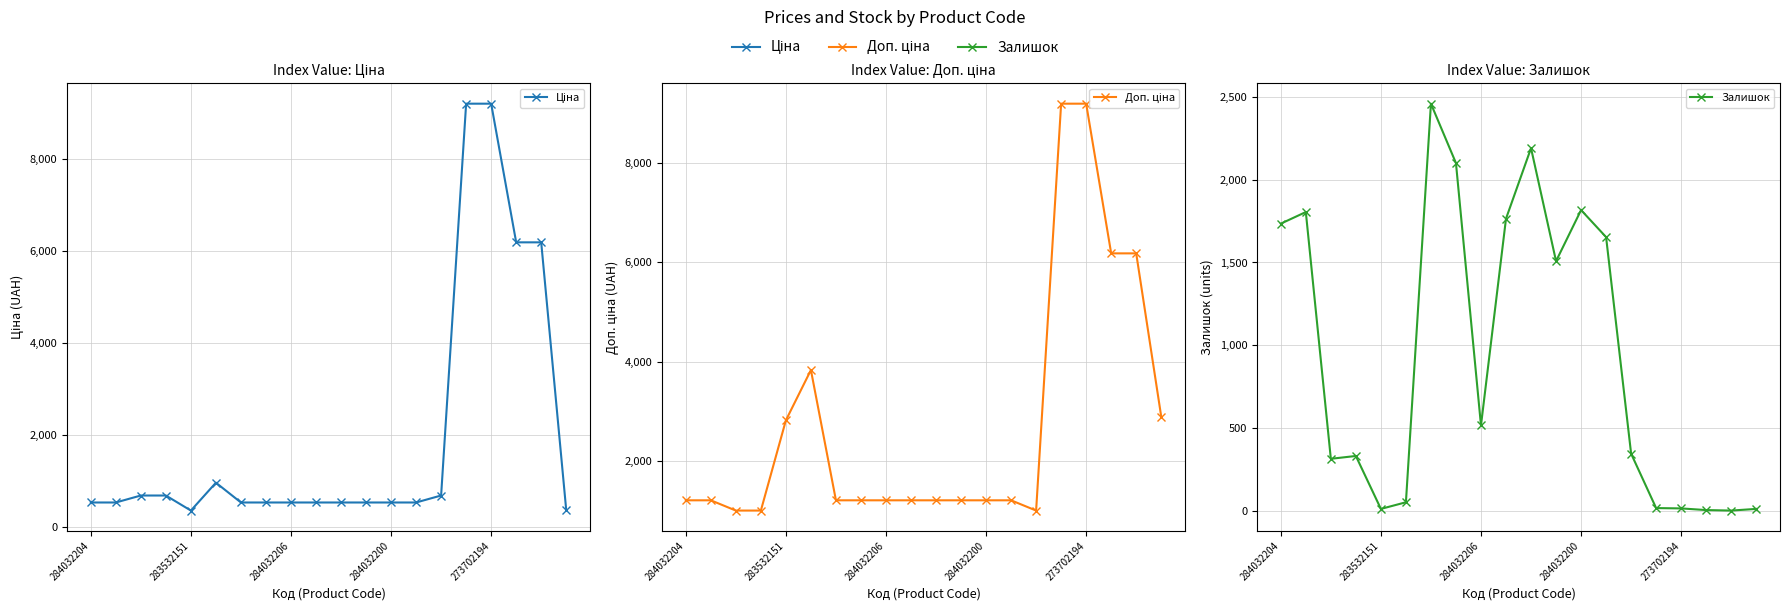

Where does the Ціна series first go above 528?

284032204